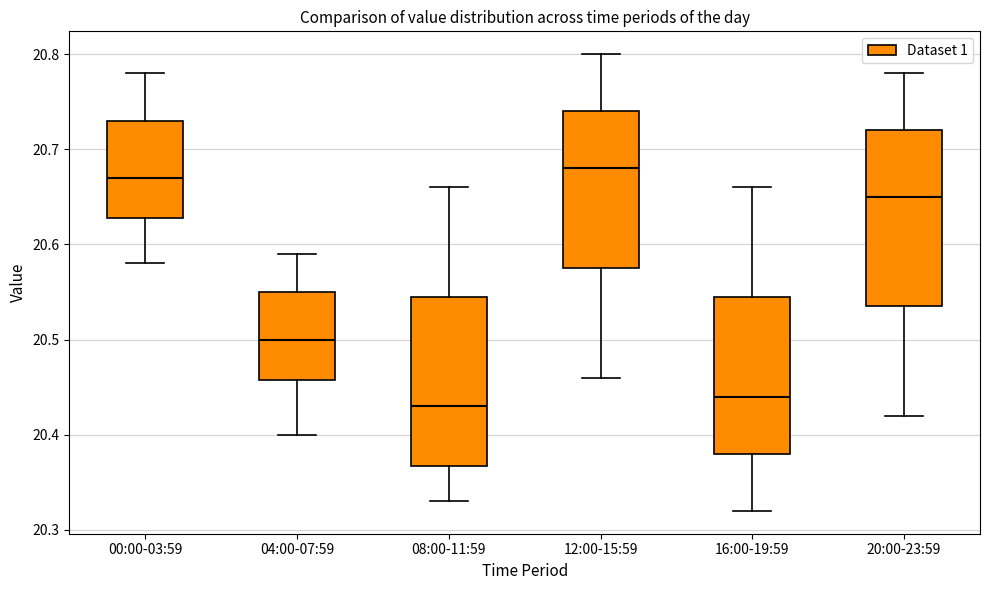

Reading left to right, transcribe this box plot: for each box, give where its median line is, the range the box spans, and where its two whiskers end, as read against the y-axis. The values are not printed on the chart, so give them approximately, as read against the axis.

00:00-03:59: median 20.67, box 20.63 to 20.73, whiskers 20.58 to 20.78
04:00-07:59: median 20.50, box 20.46 to 20.55, whiskers 20.40 to 20.59
08:00-11:59: median 20.43, box 20.37 to 20.55, whiskers 20.33 to 20.66
12:00-15:59: median 20.68, box 20.58 to 20.74, whiskers 20.46 to 20.80
16:00-19:59: median 20.44, box 20.38 to 20.55, whiskers 20.32 to 20.66
20:00-23:59: median 20.65, box 20.54 to 20.72, whiskers 20.42 to 20.78